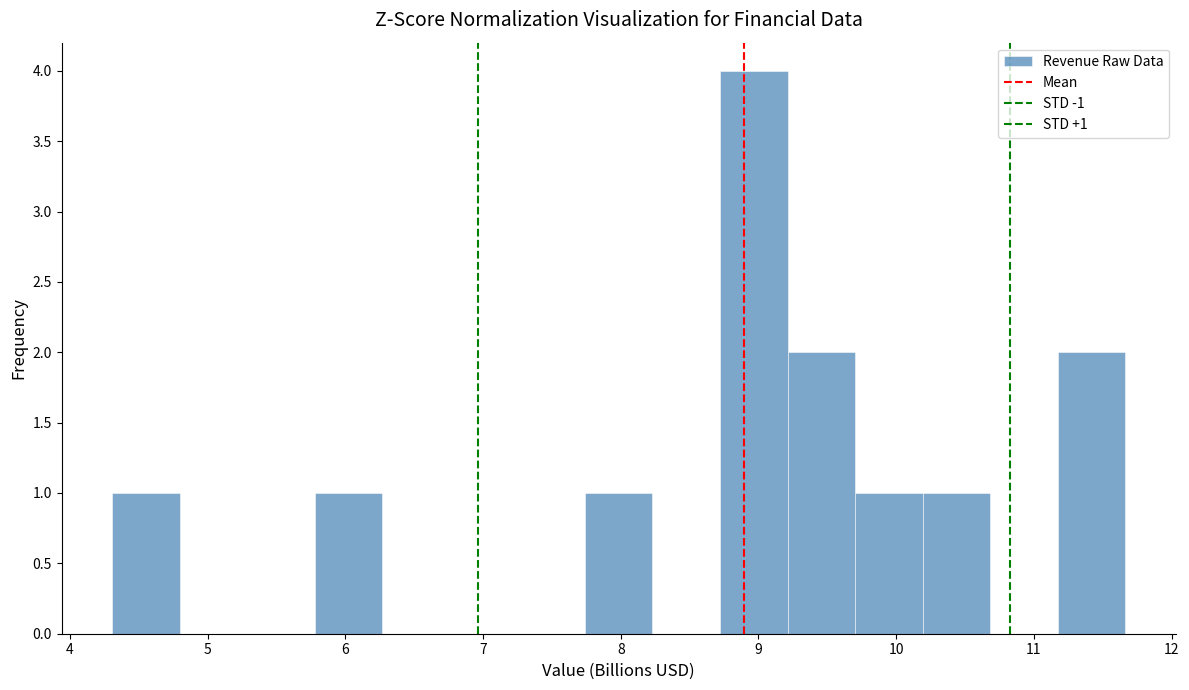

Over which range of the x-axis is the bar tallest?

8.7 to 9.2